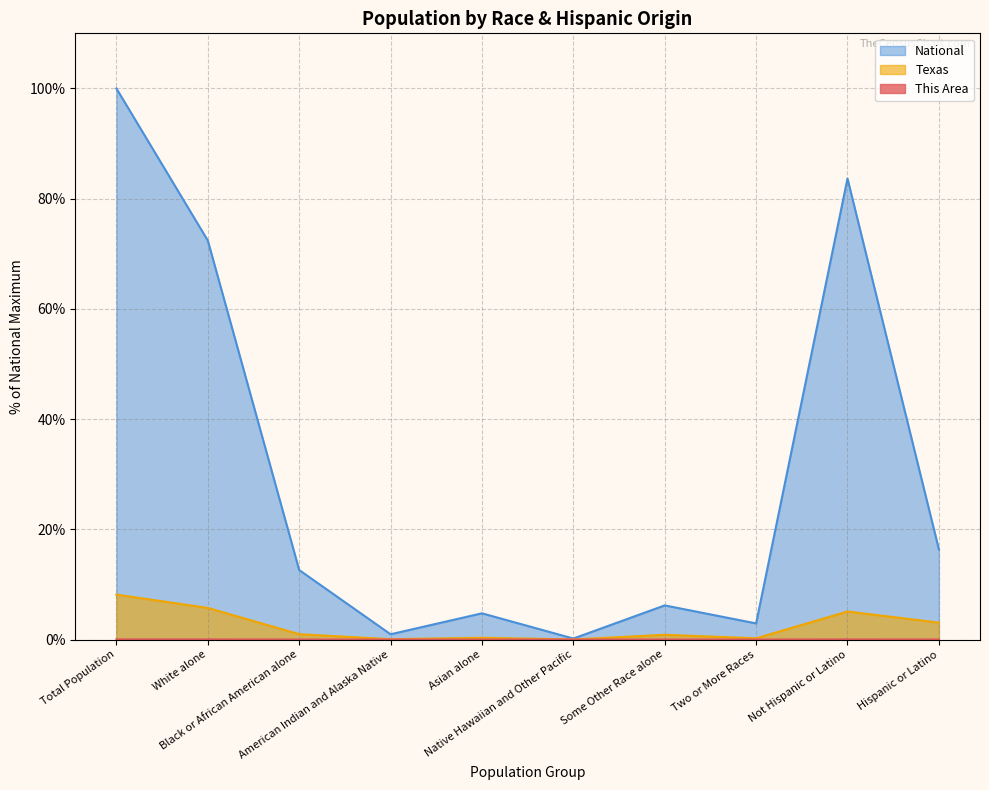

Is it true that Texas equals 0.1 at American Indian and Alaska Native?

True